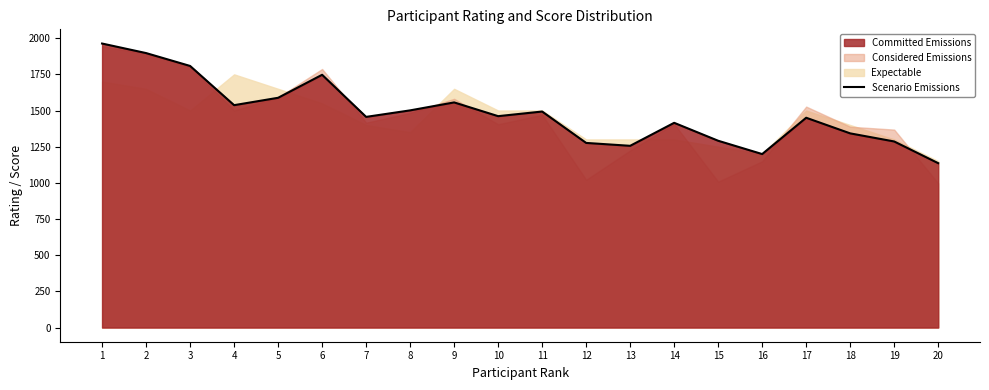

List the labels in order of value, largest first.

1, 2, 3, 6, 5, 9, 4, 8, 11, 10, 7, 17, 14, 18, 15, 19, 12, 13, 16, 20